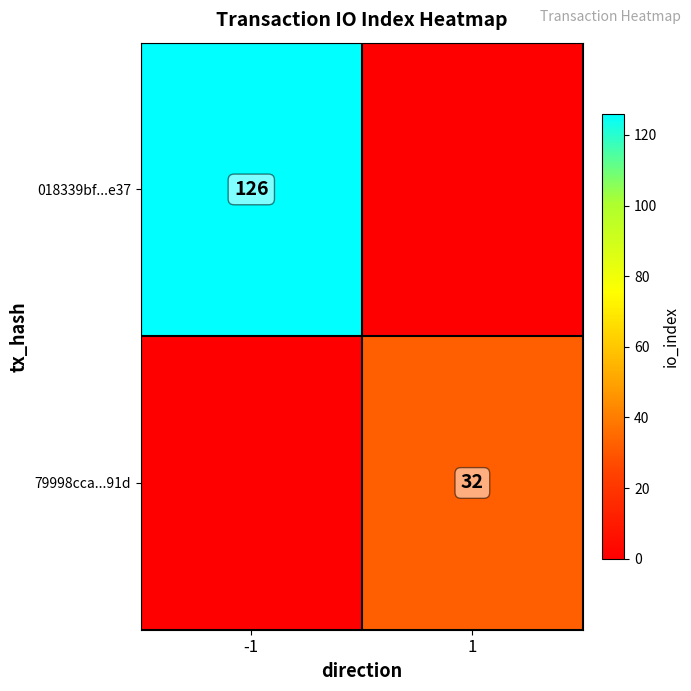

The value of 79998cca...91d at 1 is 32. True or false?

True